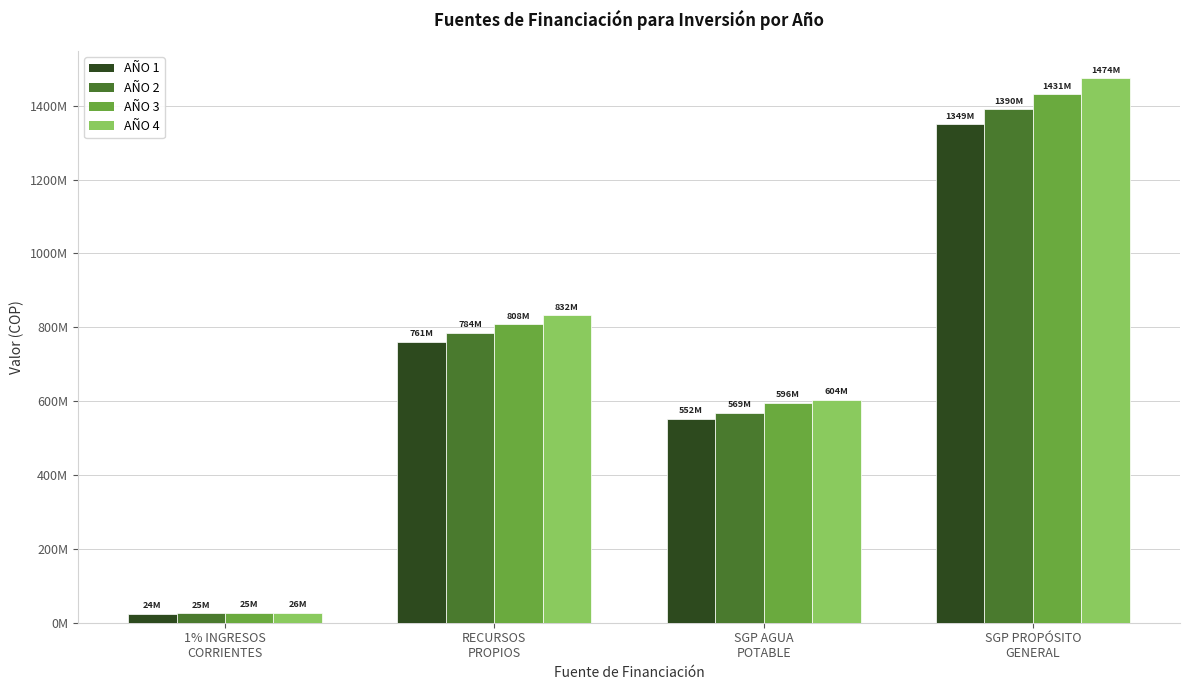

What is the label of the 4th bar from the left?

SGP PROPÓSITO
GENERAL